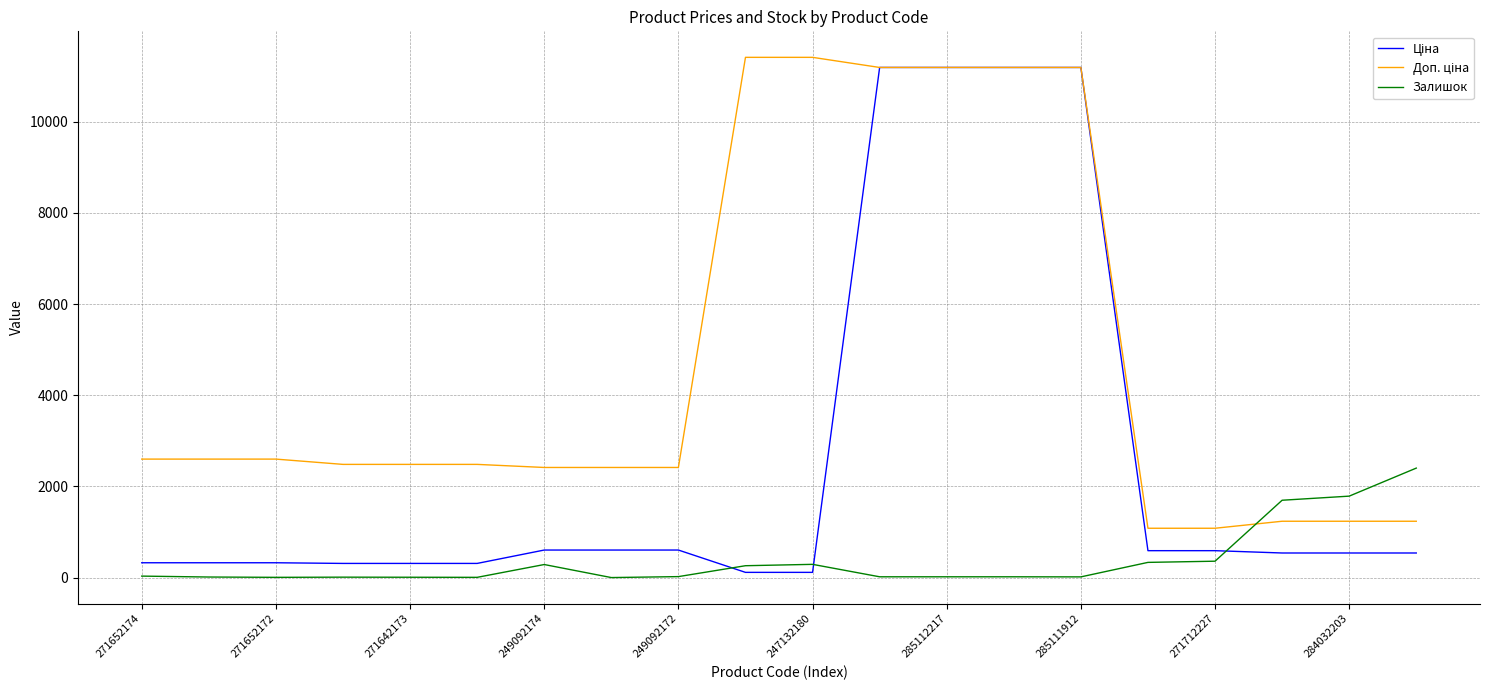

What is the difference between the highest and lowest values at 271712227?

722.7